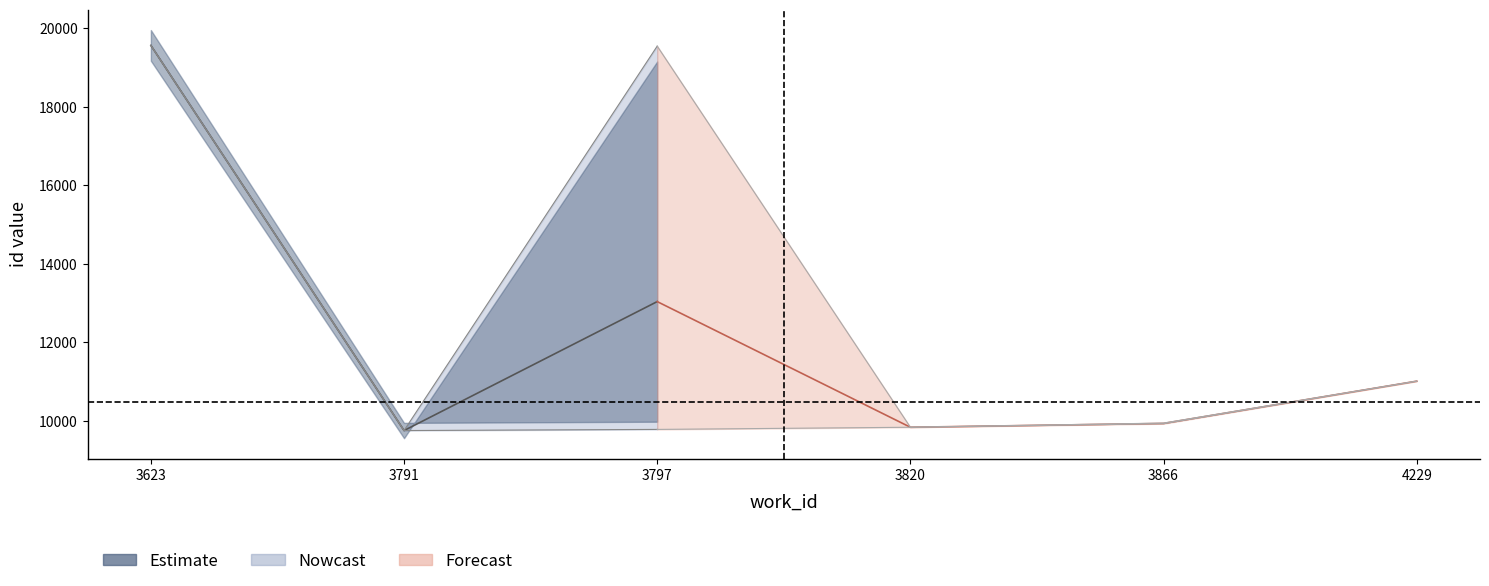

At which category does the chart reach its peak across all series?

3623